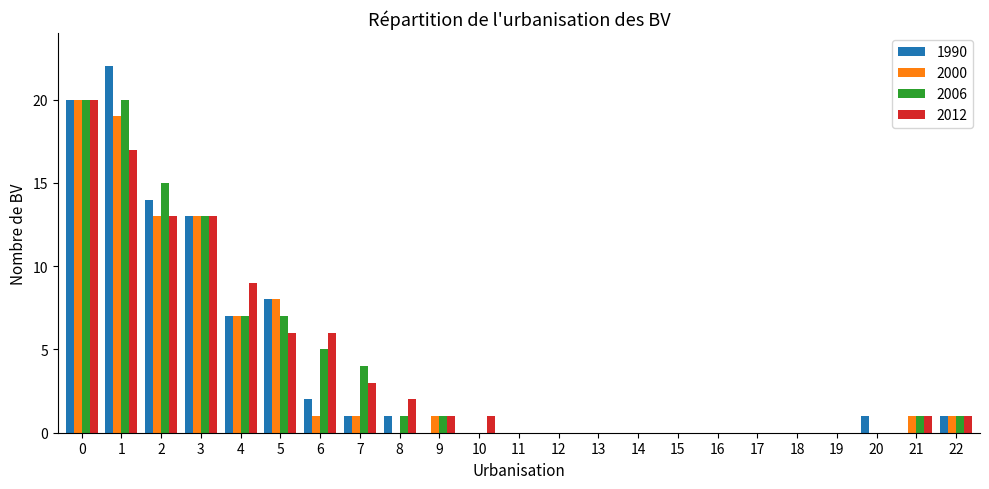

Is the value of 1990 at 5 greater than the value of 2006 at 9?

Yes